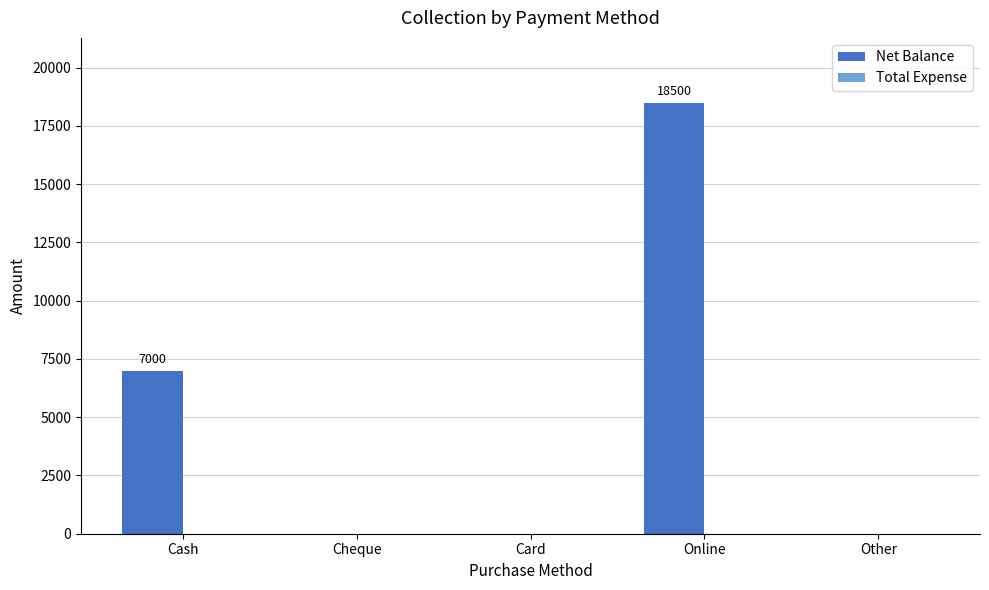

What is the sum of the values at Online and Other?

18500